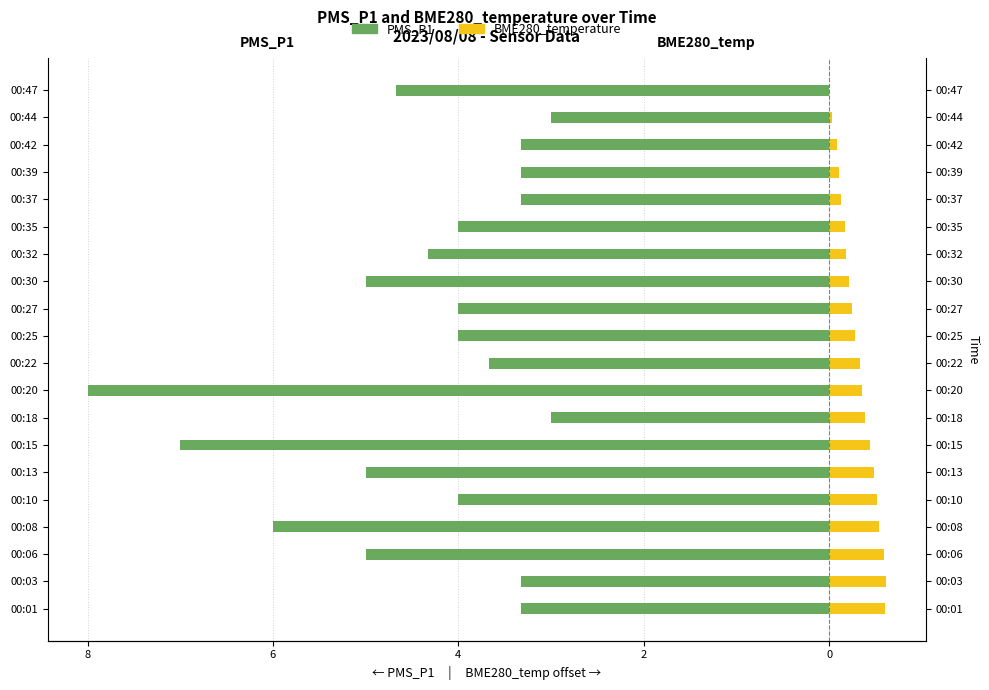

Are the bars horizontal?

Yes